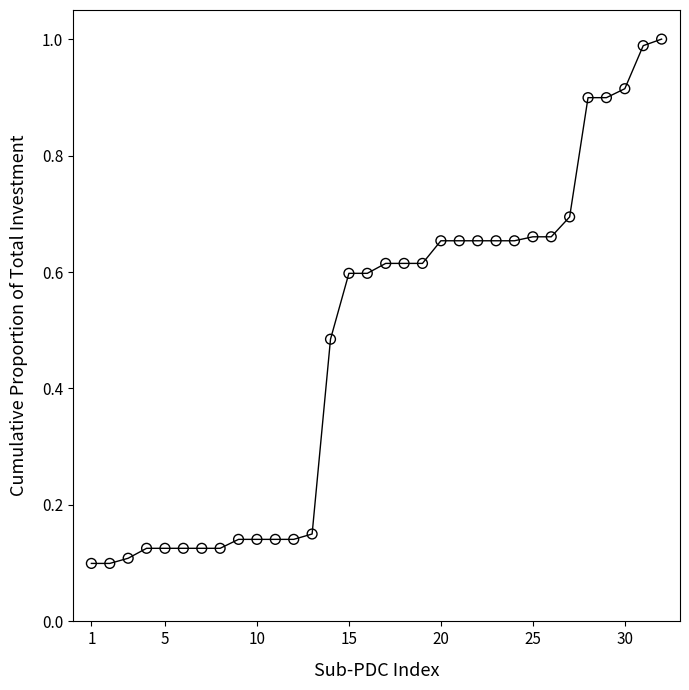

What is the range of X values (max minus min)?

31.0